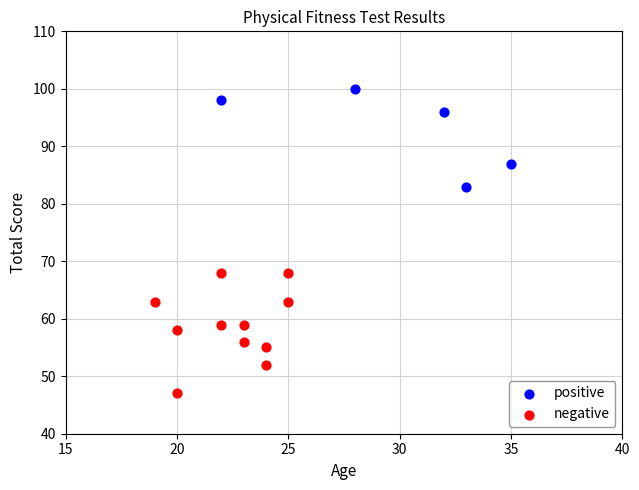

Which series has the widest spread of Y values?

negative